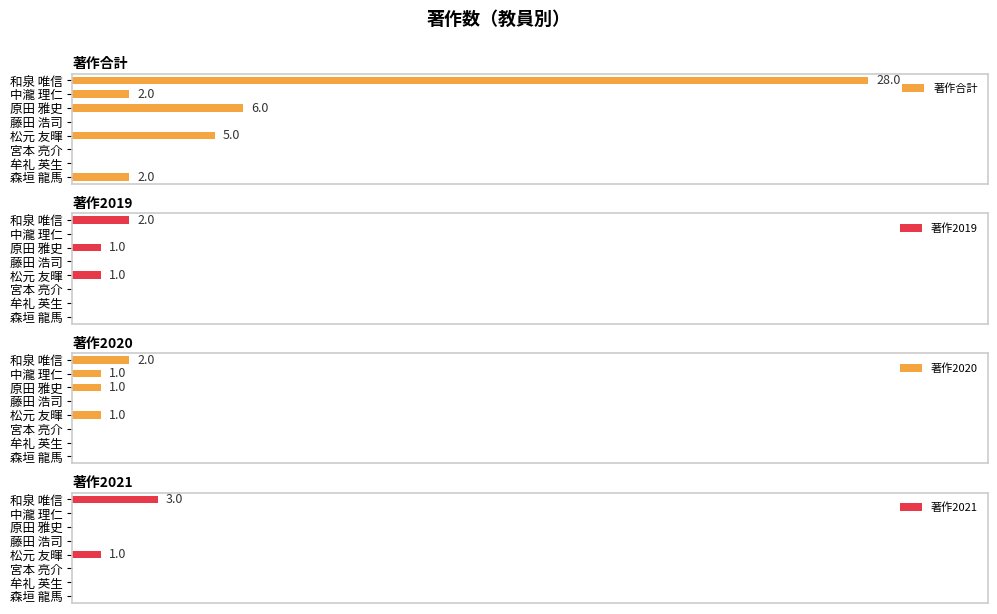

Count the 著作2019 values in the range 0 to 1.

7